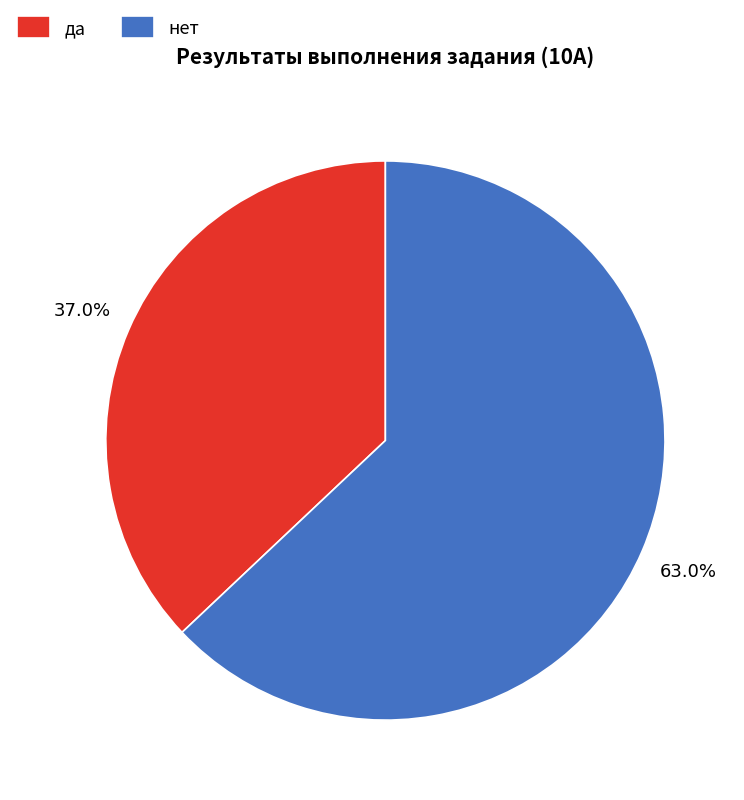

What percentage is NOT represented by да?

63.0%